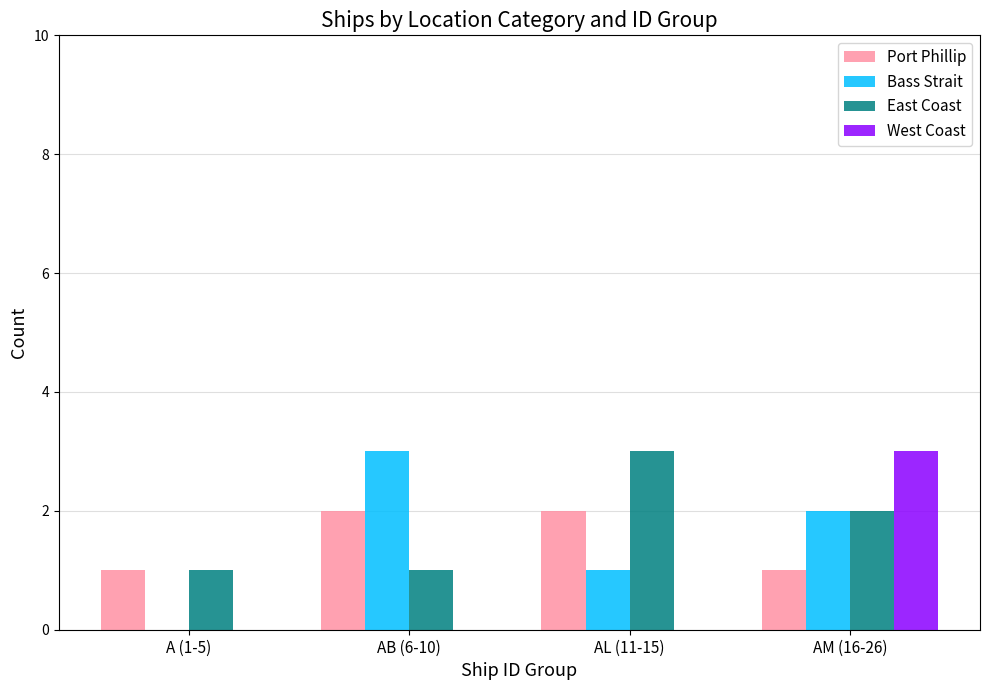

Which series has the largest total across all categories?

East Coast